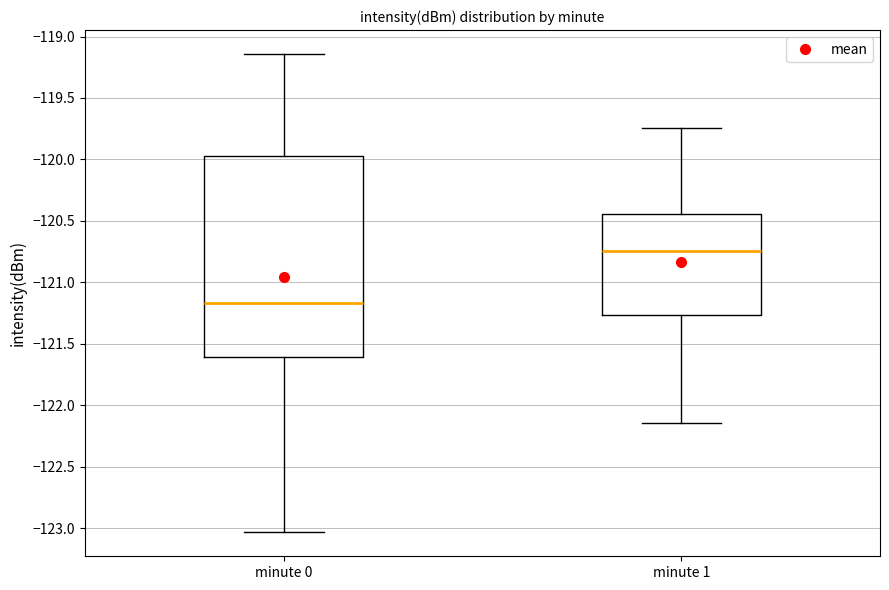

Reading left to right, transcribe this box plot: for each box, give where its median line is, the range the box spans, and where its two whiskers end, as read against the y-axis. The values are not printed on the chart, so give them approximately, as read against the axis.

minute 0: median -121.15, box -121.60 to -119.95, whiskers -123.05 to -119.15
minute 1: median -120.75, box -121.25 to -120.45, whiskers -122.15 to -119.75